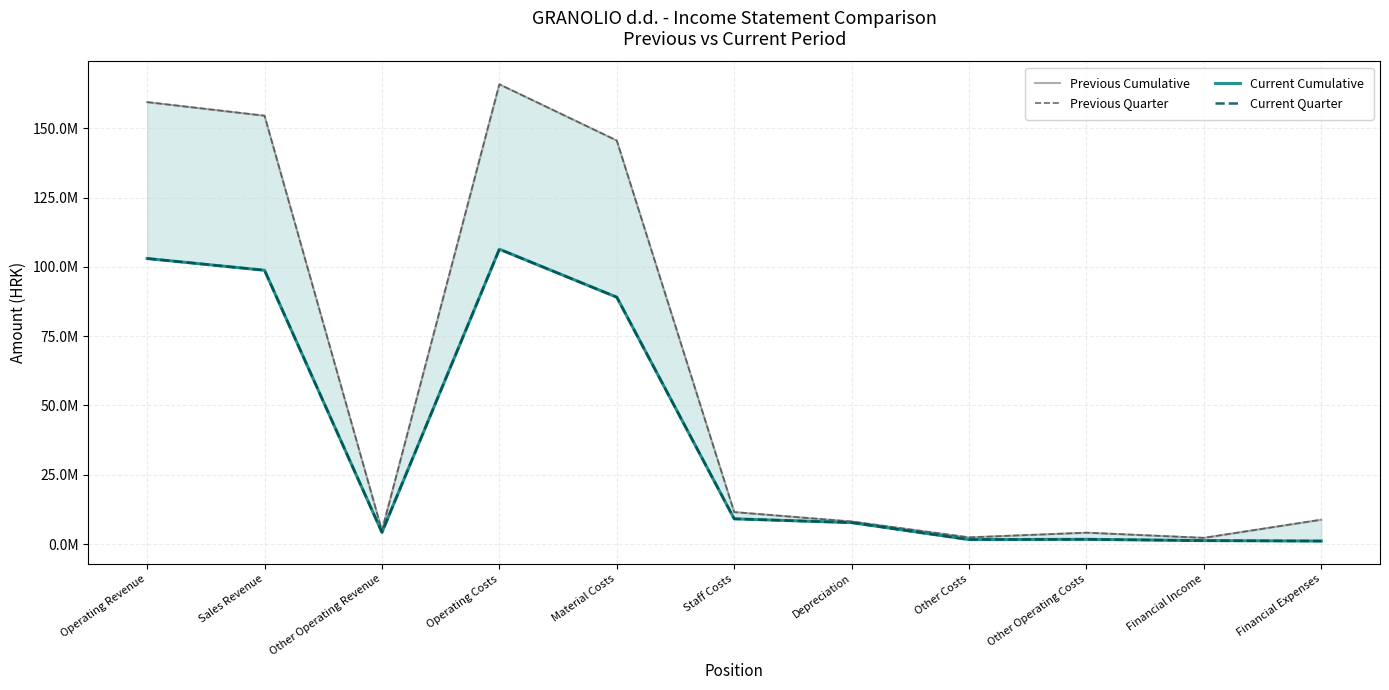

List the labels in order of Current Quarter value, smallest first.

Financial Expenses, Financial Income, Other Costs, Other Operating Costs, Other Operating Revenue, Depreciation, Staff Costs, Material Costs, Sales Revenue, Operating Revenue, Operating Costs